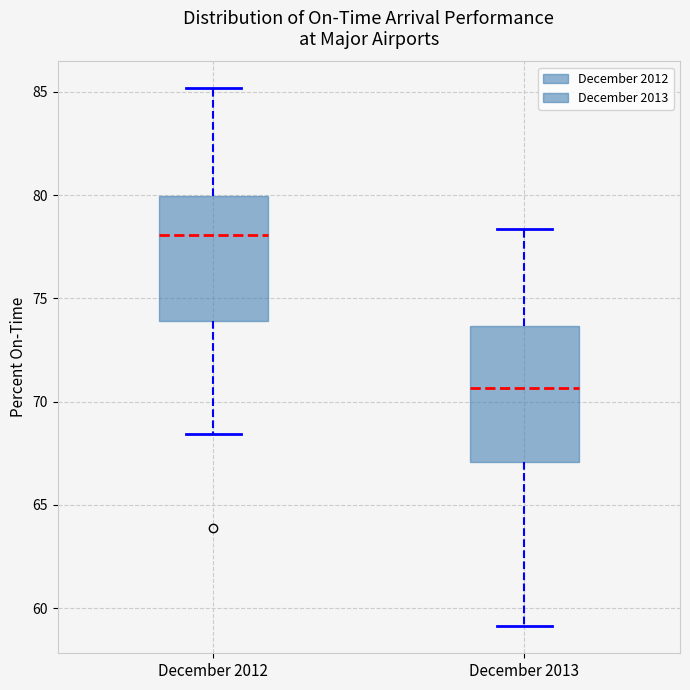

Which box's median line is the lowest?

December 2013